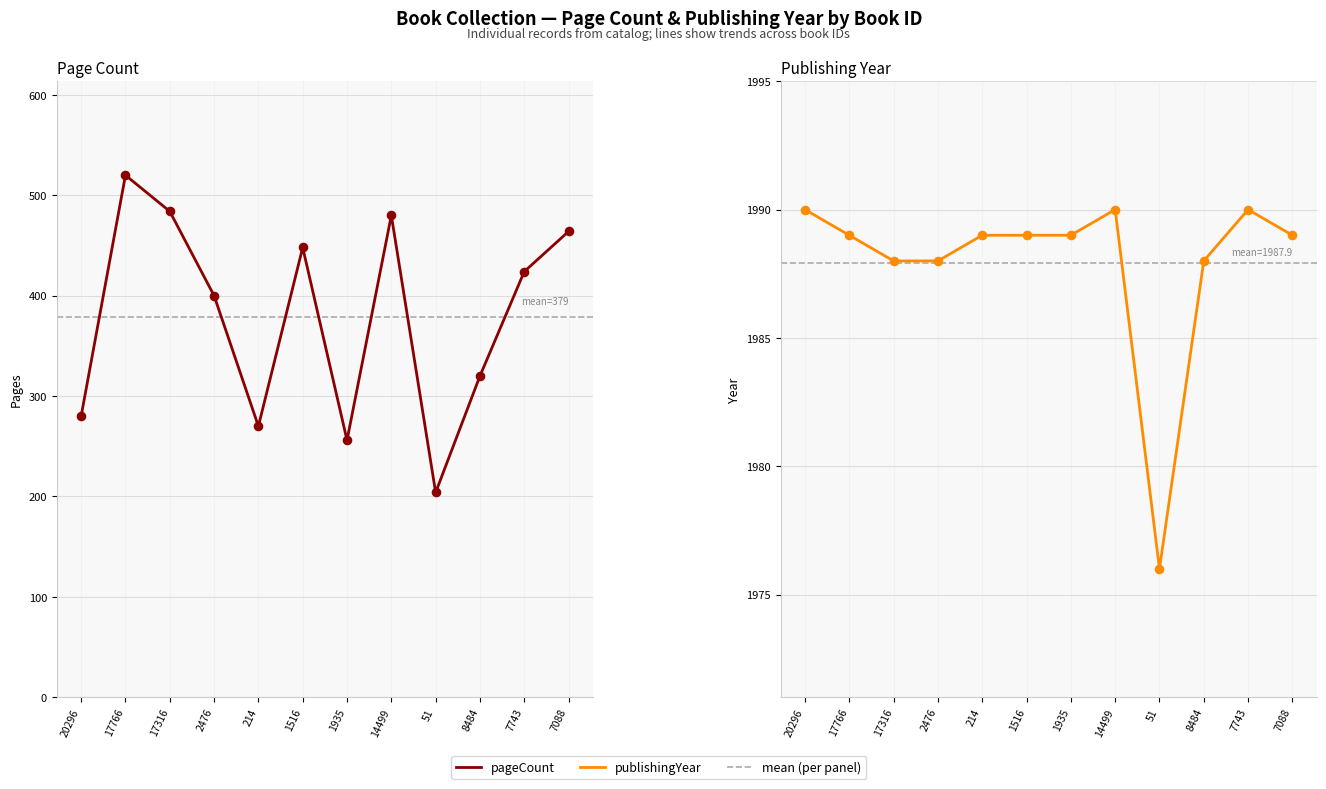

Which series has the widest spread of Y values?

pageCount